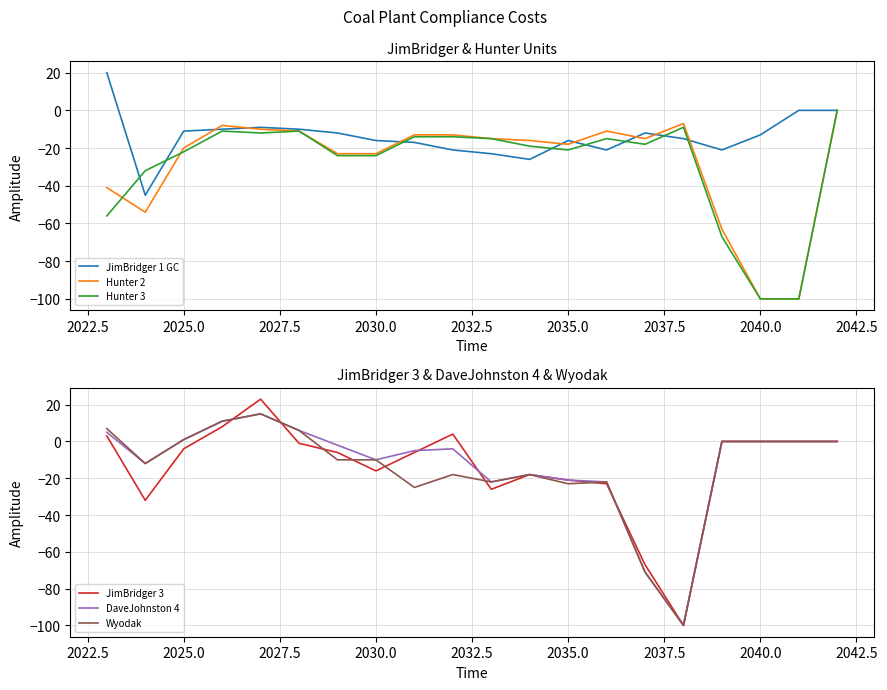

How many interior local peaks does the JimBridger 1 GC series have?

3